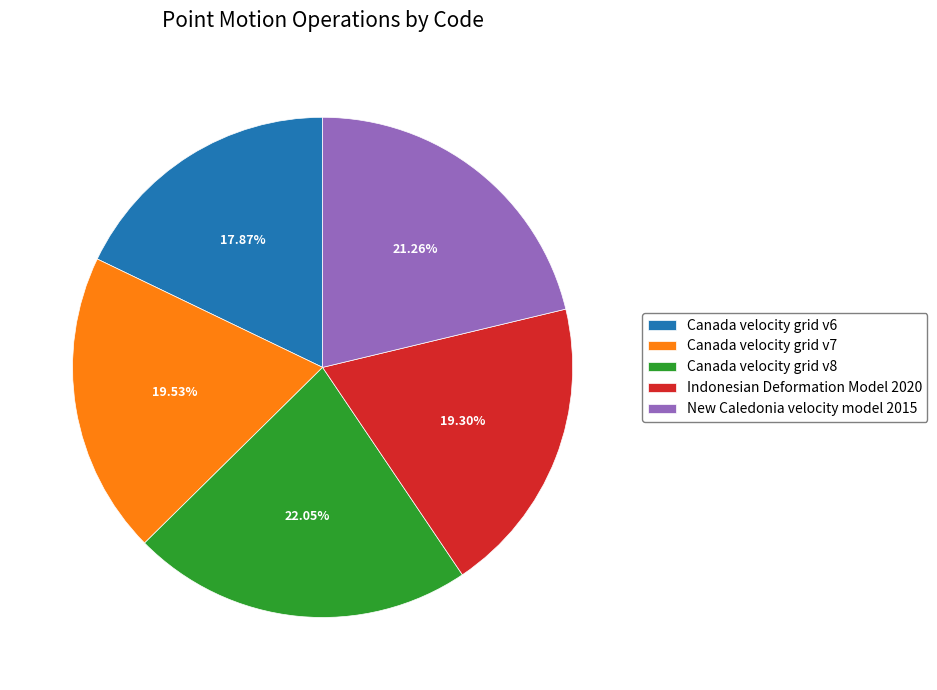

What is the smallest slice in the pie chart?

Canada velocity grid v6